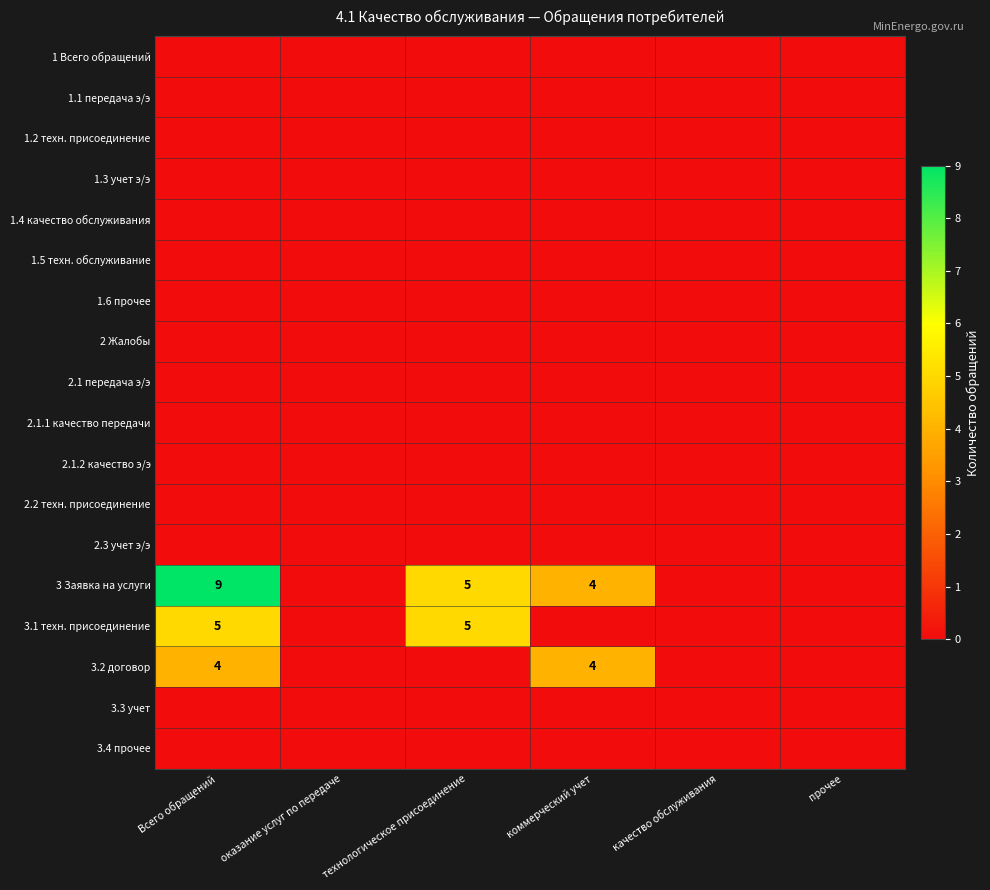

What is the sum of the 3.2 договор values at коммерческий учет and Всего обращений?

8